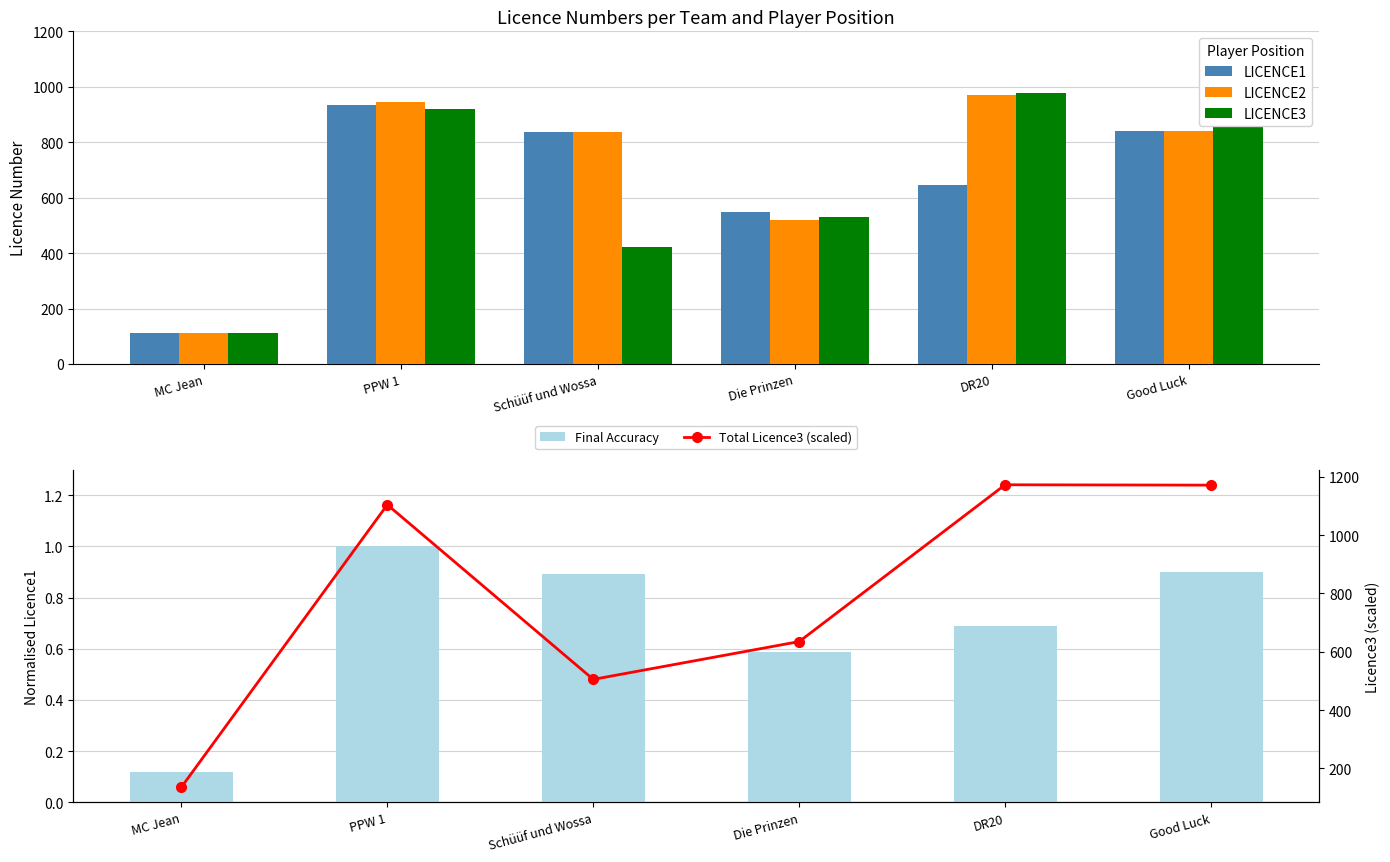

Which series has the largest total across all categories?

Total Licence3 (scaled)